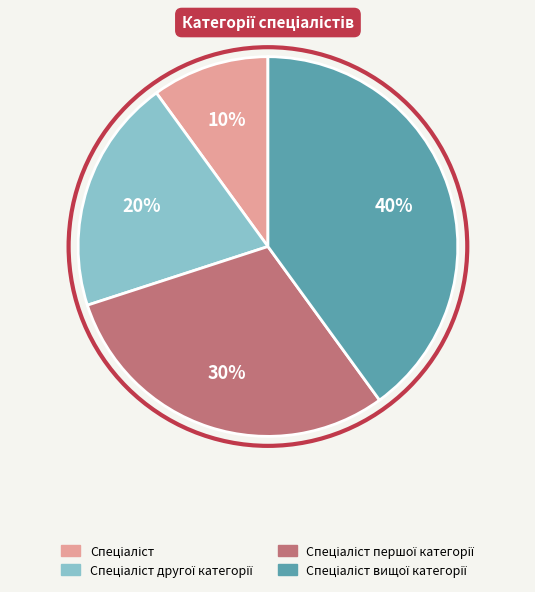

To the nearest percent, what is the difference between the largest and smallest slice percentages?

30%